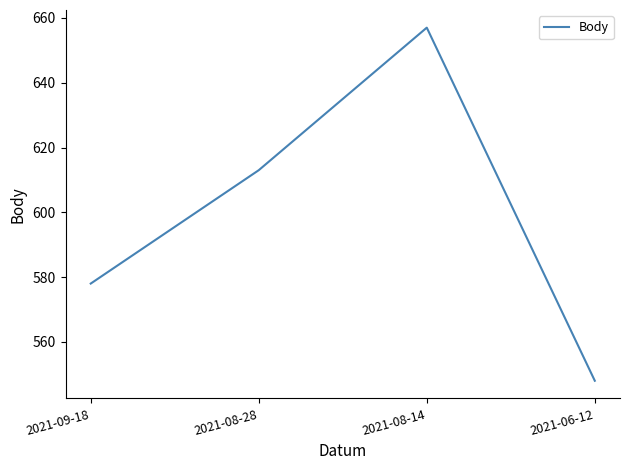

Reading left to right, transcribe all the data shown in this chart.

2021-09-18=578	2021-08-28=613	2021-08-14=657	2021-06-12=548